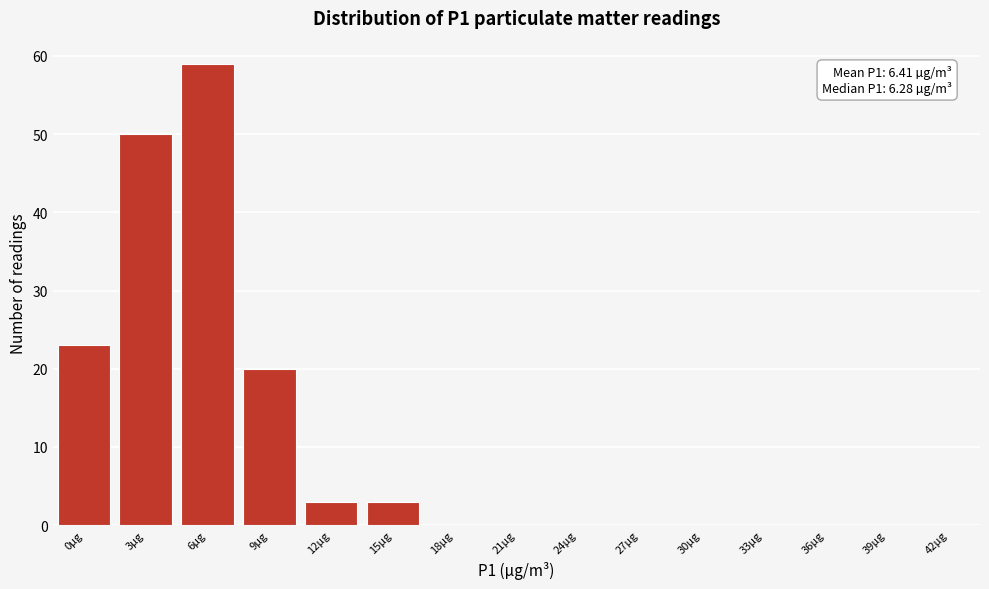

Reading right to left, transcribe all the data shown in this chart.

42µg=0	39µg=0	36µg=0	33µg=0	30µg=0	27µg=0	24µg=0	21µg=0	18µg=0	15µg=3	12µg=3	9µg=20	6µg=59	3µg=50	0µg=23